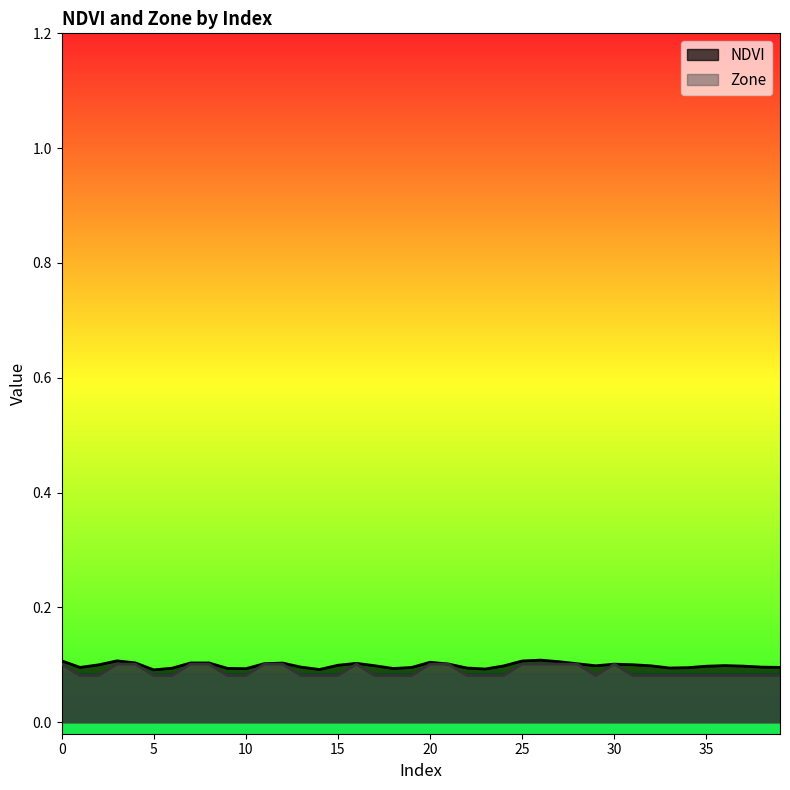

What is the value of the NDVI point at the 10th from the left?

0.1